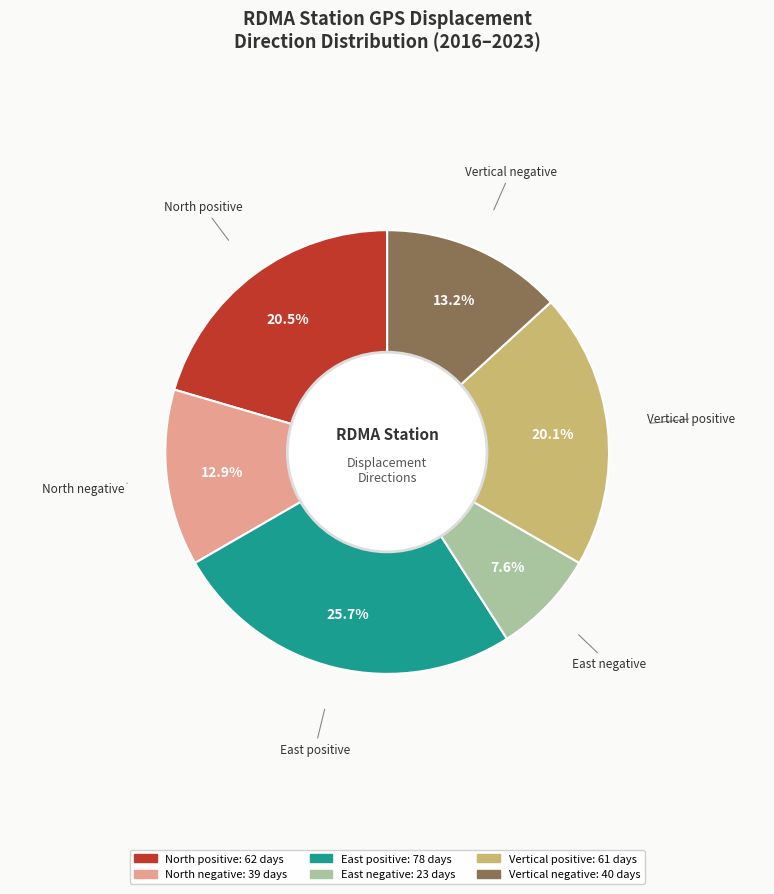

What is the smallest slice in the pie chart?

East negative